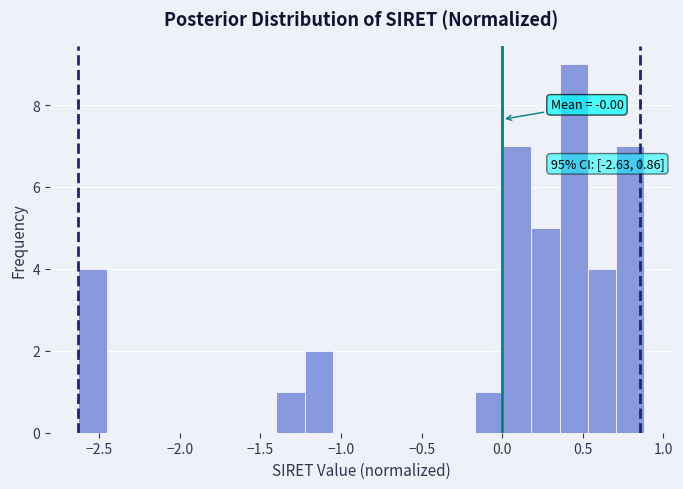

Around what value on the x-axis is the tallest bar? Give the approximate position of its centre, as read against the axis.

0.45